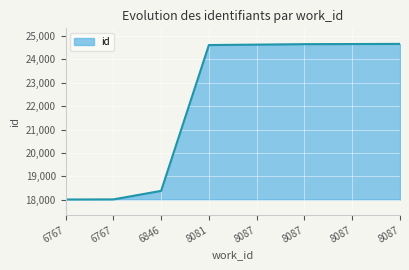

How many lines are shown in the chart?

1